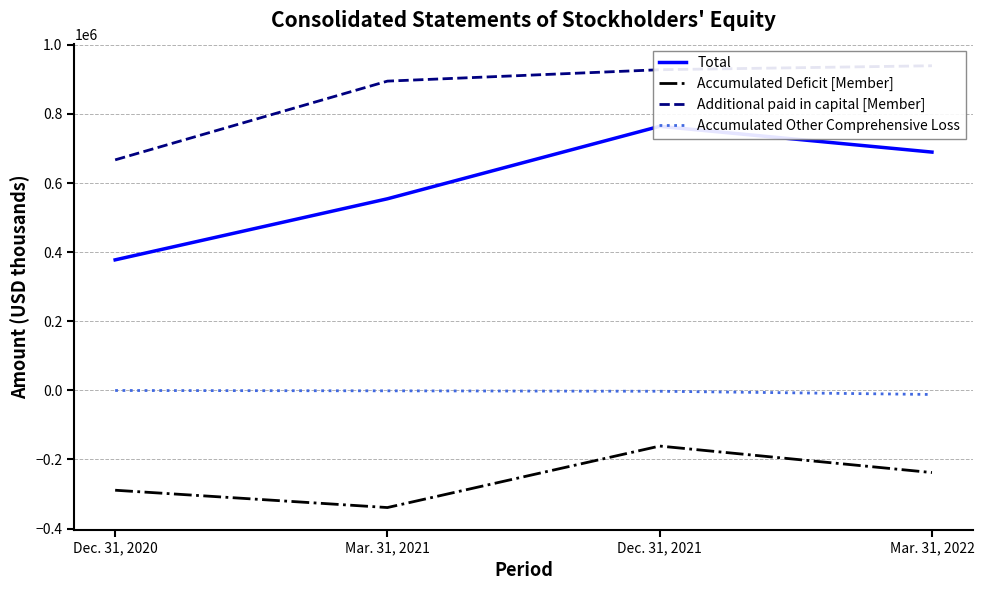

True or false: Accumulated Other Comprehensive Loss and Additional paid in capital [Member] cross at least once.

False